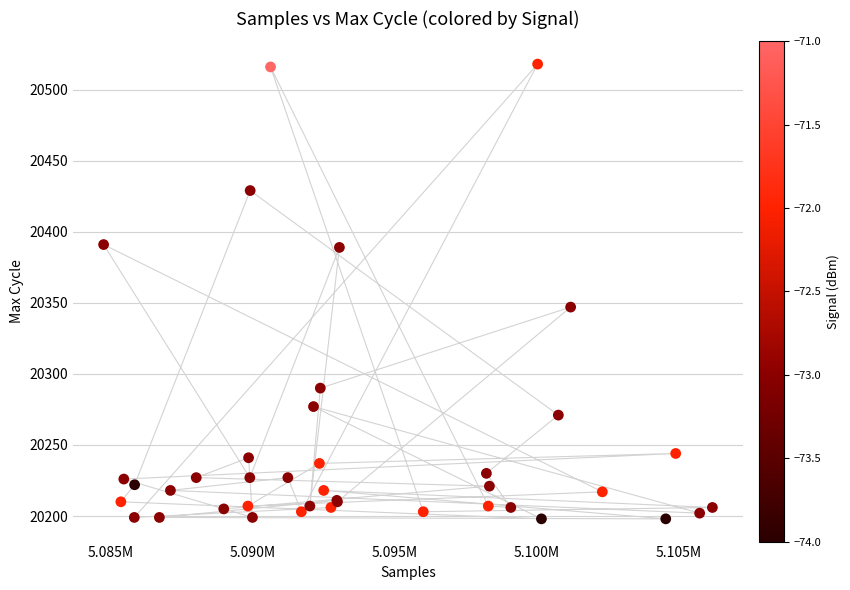

What Y value in the scatter plot is closest to 20358?

20347